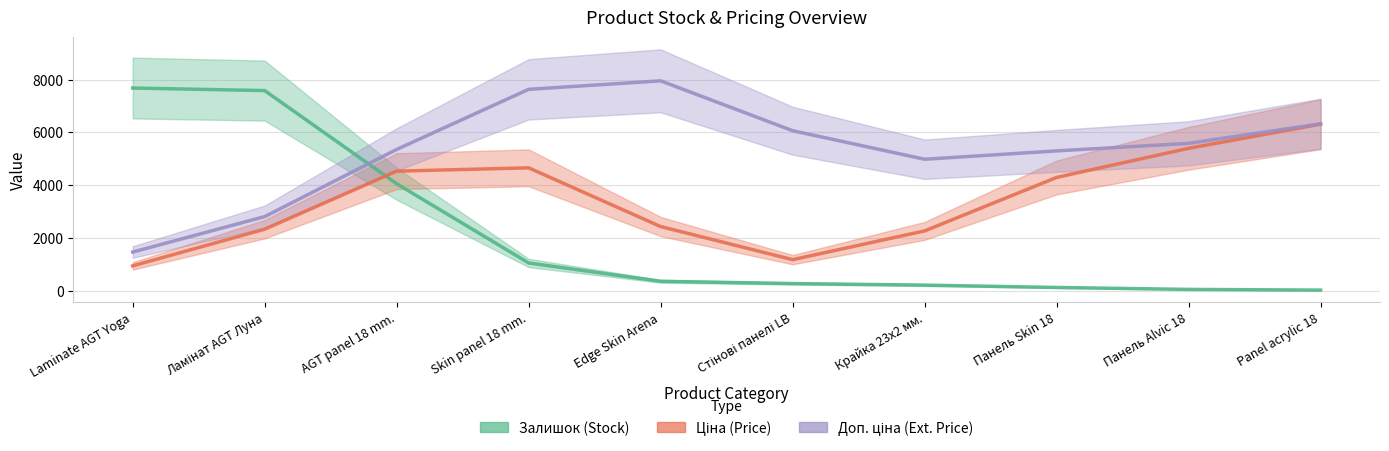

Which category has the highest value in the Ціна series?

Panel acrylic 18